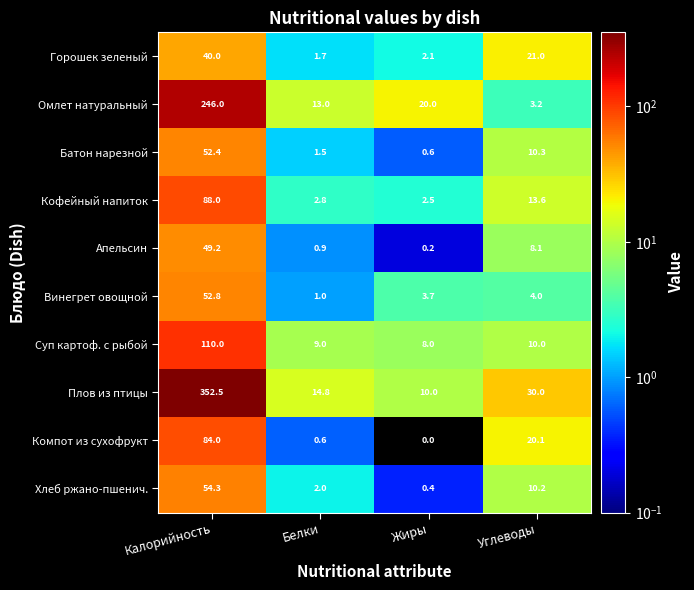

Rank the series at Калорийность from lowest to highest value.

Горошек зеленый, Апельсин, Батон нарезной, Винегрет овощной, Хлеб ржано-пшенич., Компот из сухофрукт, Кофейный напиток, Суп картоф. с рыбой, Омлет натуральный, Плов из птицы